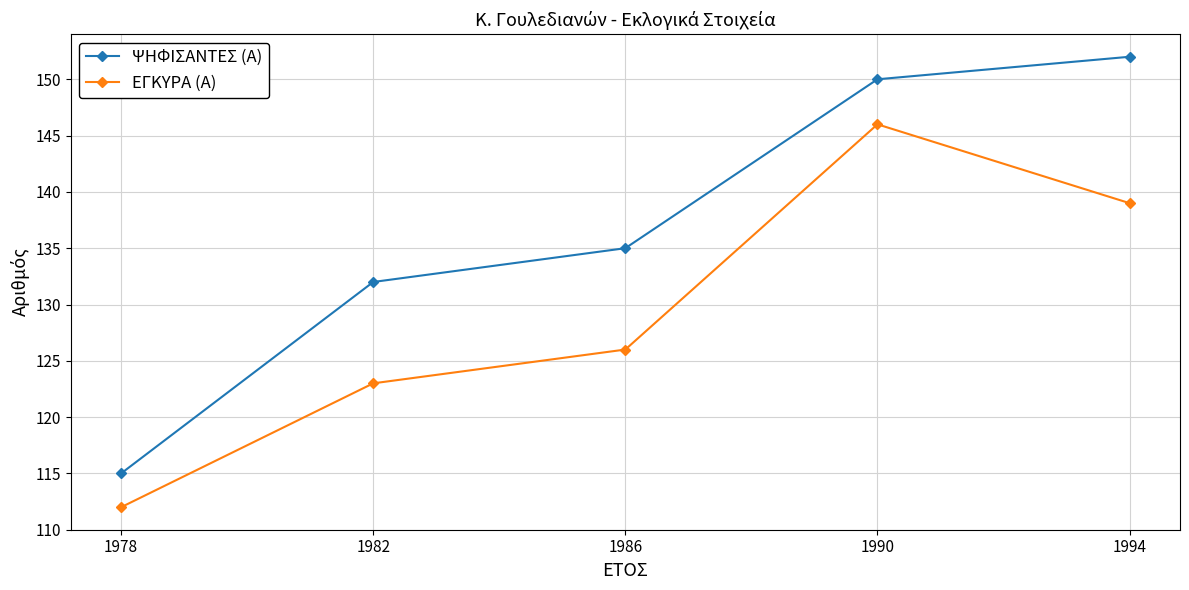

True or false: ΕΓΚΥΡΑ (Α) and ΨΗΦΙΣΑΝΤΕΣ (Α) cross at least once.

False